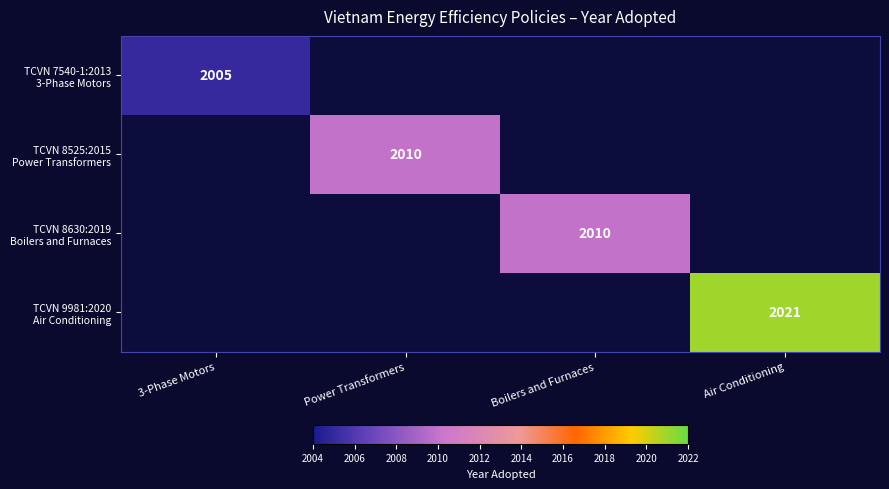

Which series has the largest range (max minus min)?

TCVN 7540-1:2013 3-Phase Motors